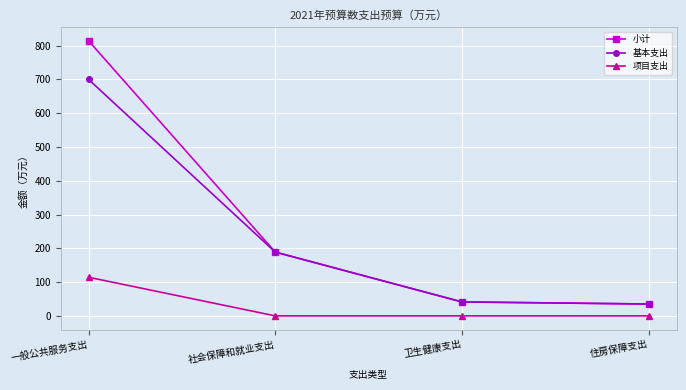

True or false: 项目支出 and 基本支出 intersect in this chart.

False